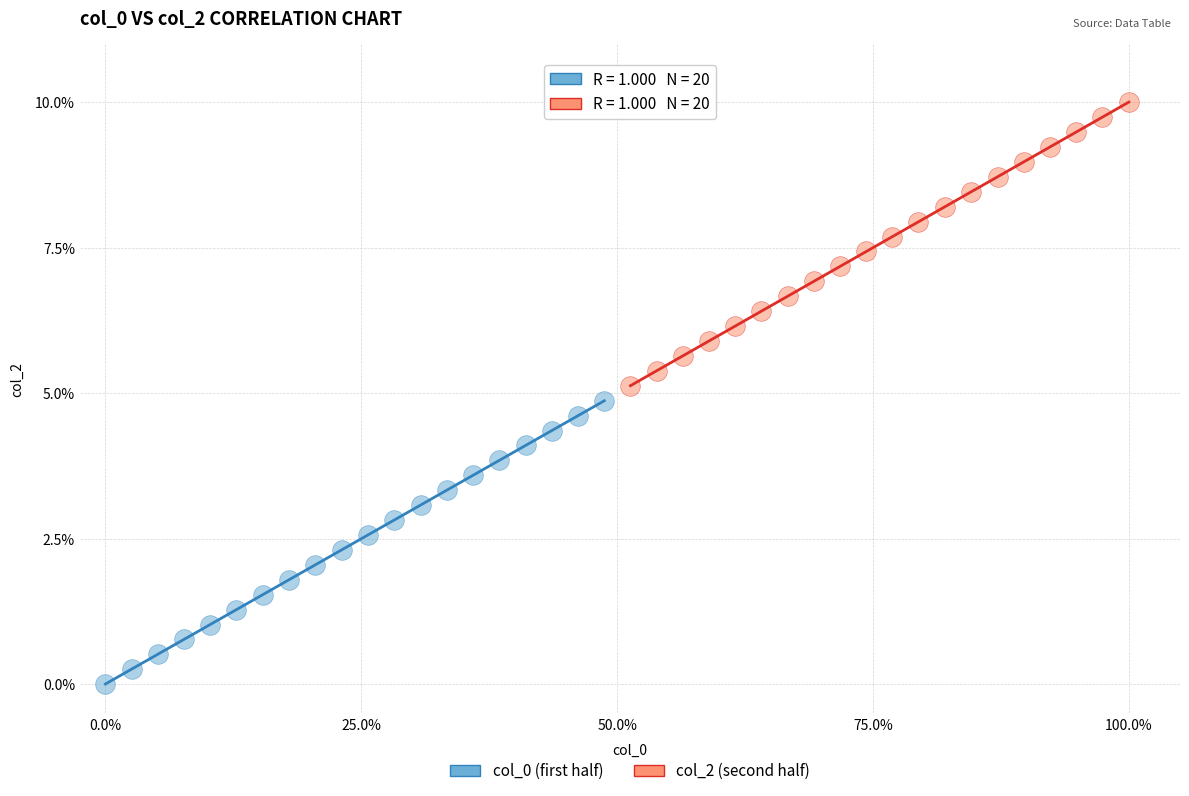

Which series reaches the minimum Y coordinate?

col_0 (first half)